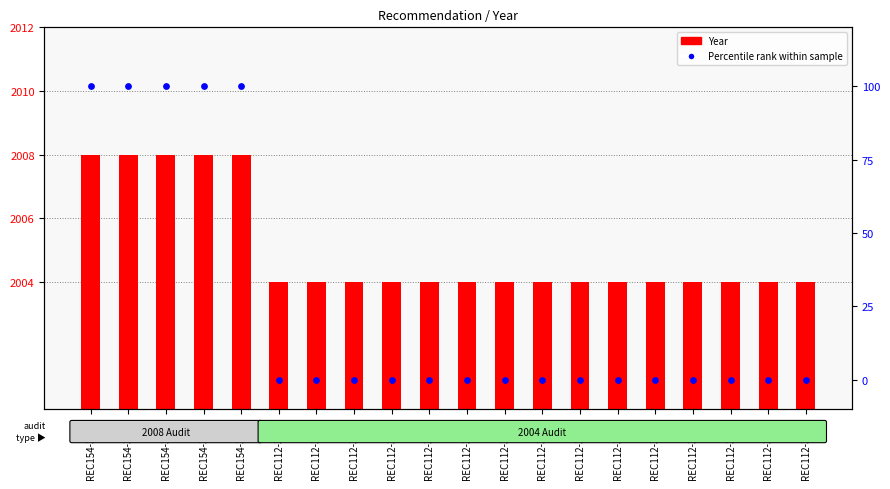

What is the total value across all series at REC112-3922?

2004